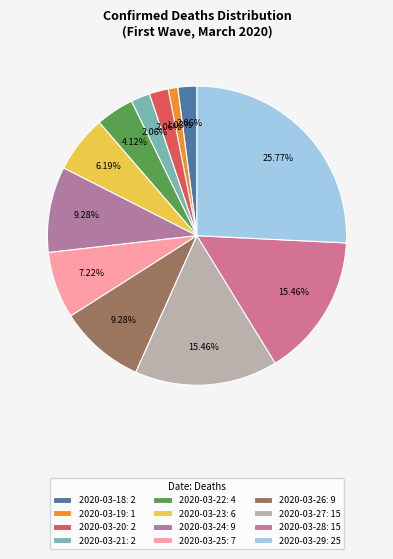

Does 2020-03-22 represent more than half of the total?

No